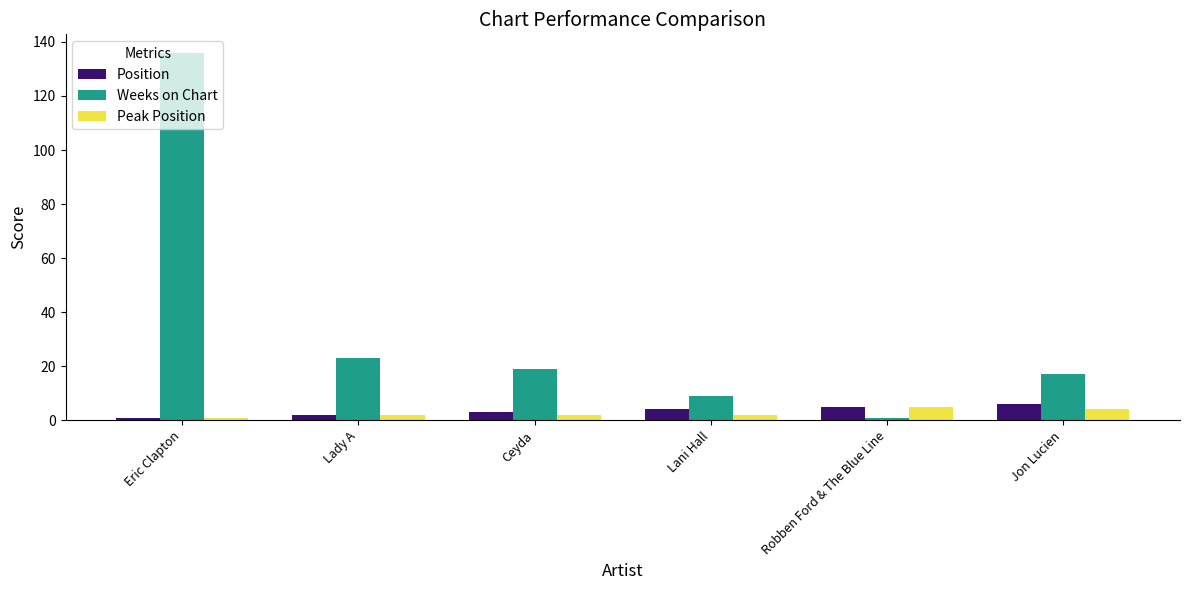

What is the difference between the highest and lowest values at Lani Hall?

7